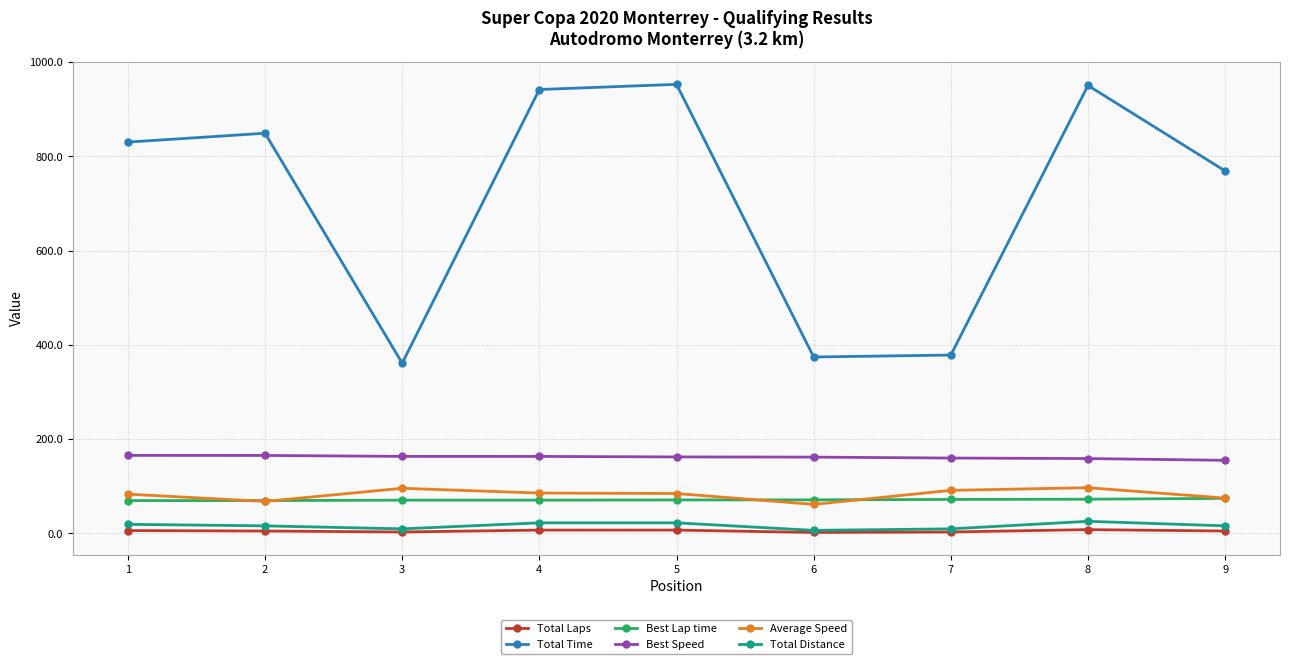

What is the value of the Average Speed point at the 8th from the left?

97.0